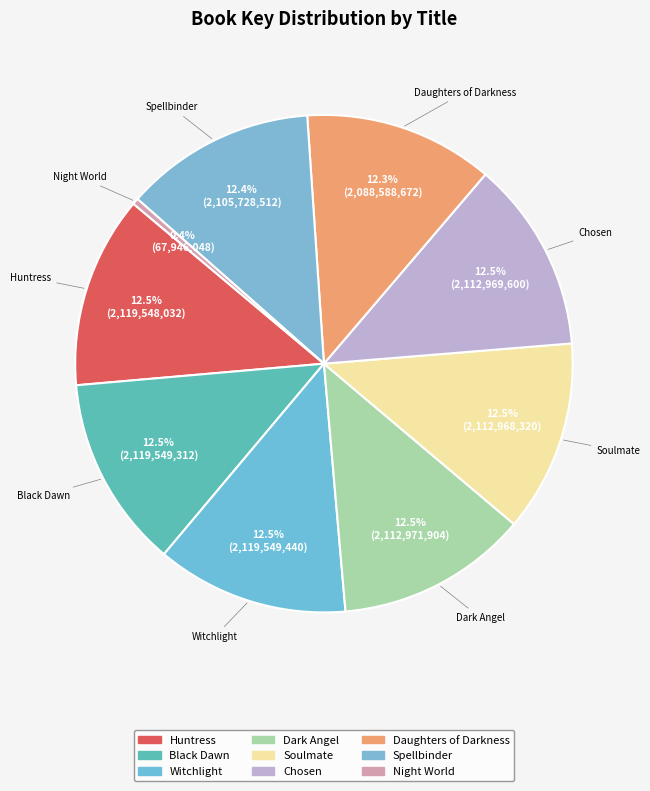

Is Dark Angel the majority of the pie?

No